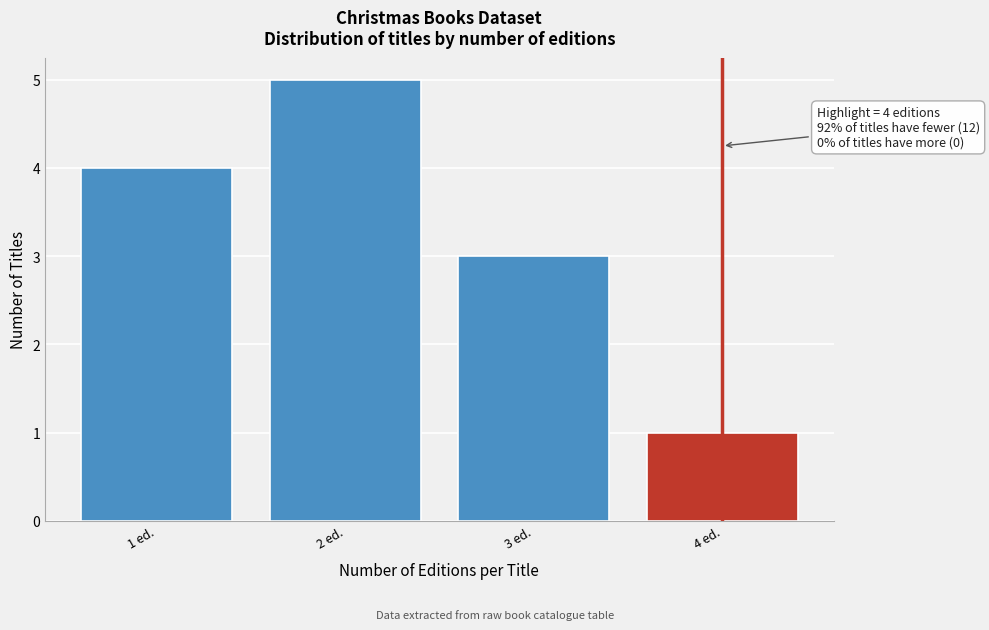

Over which range of the x-axis is the bar tallest?

1.5 to 2.5